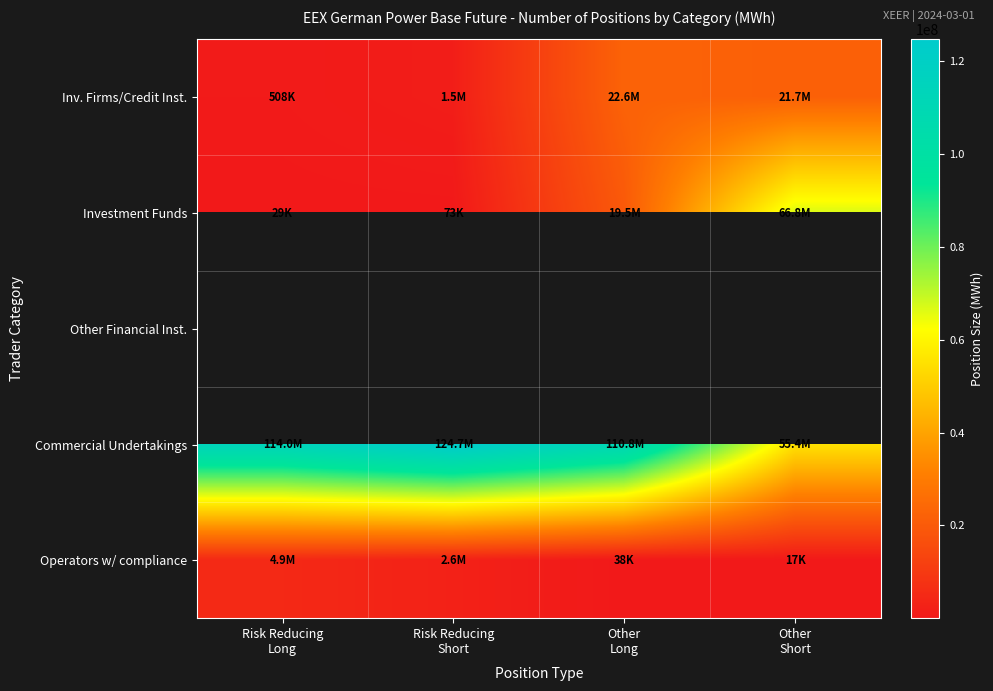

At which category does the chart reach its peak across all series?

Risk Reducing
Short